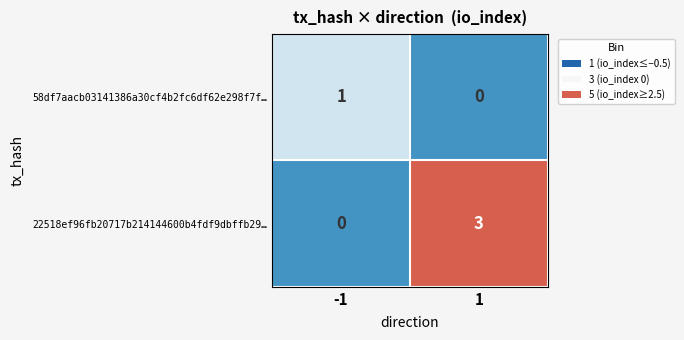

The value of 58df7aacb03141386a30cf4b2fc6df62e298f7f… at 1 is 0. True or false?

True